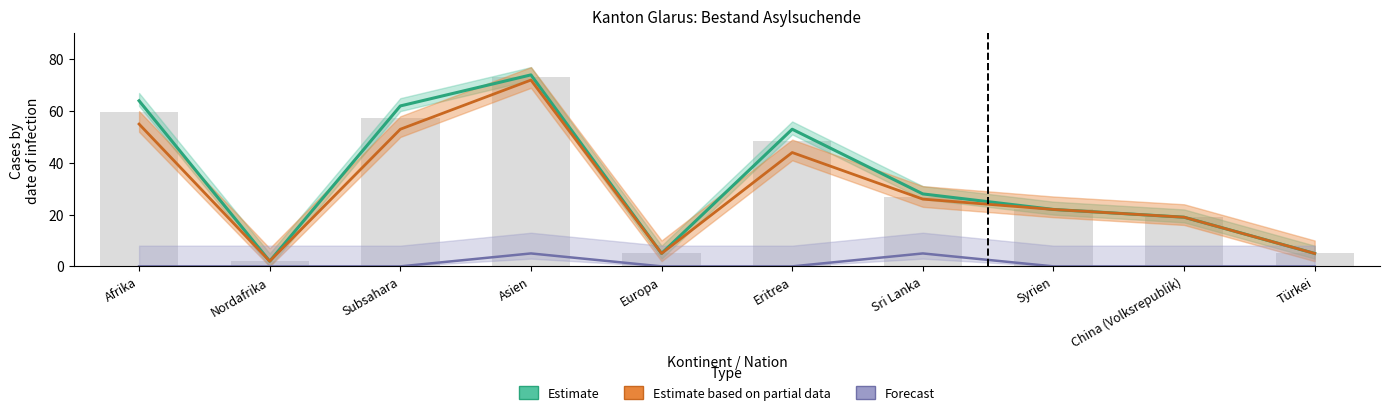

What is the label of the 7th bar from the right?

Asien